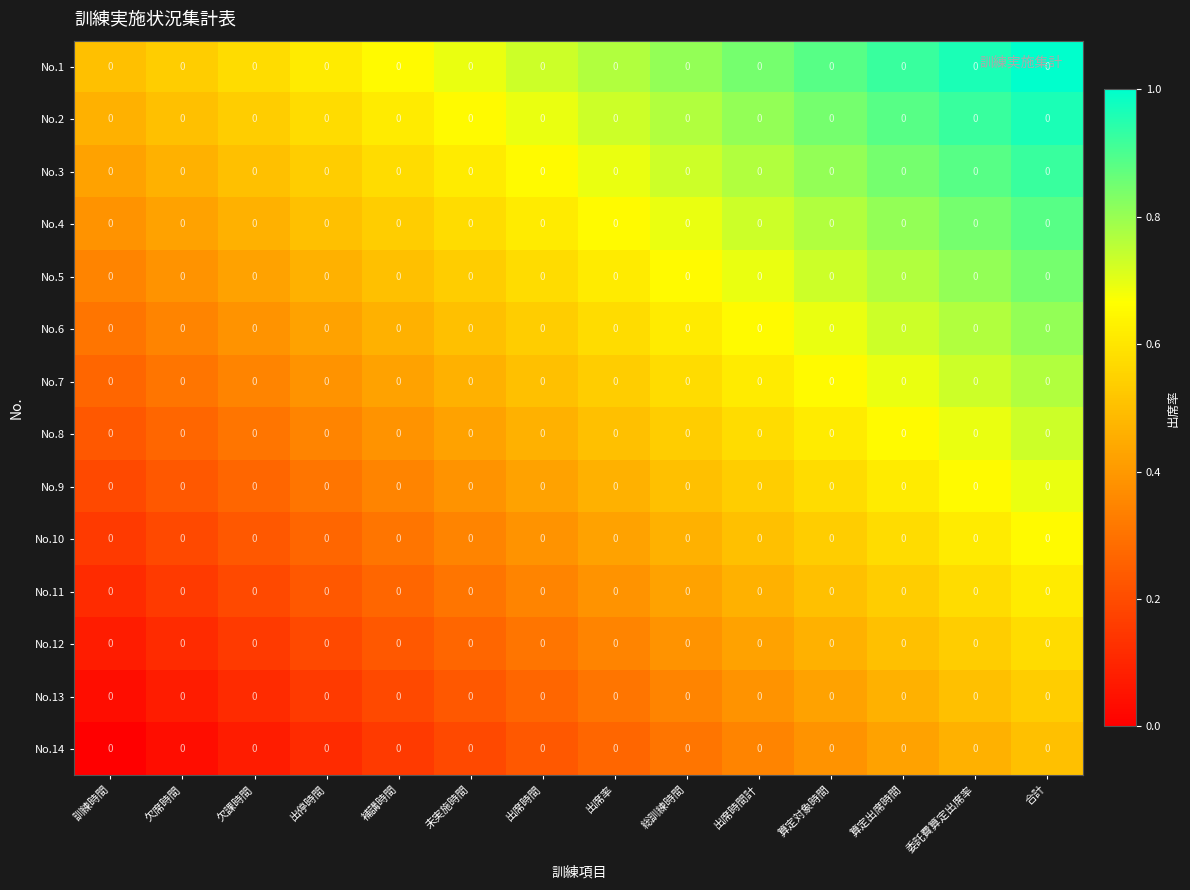

What is the total value across all series at 出席率?

7.3